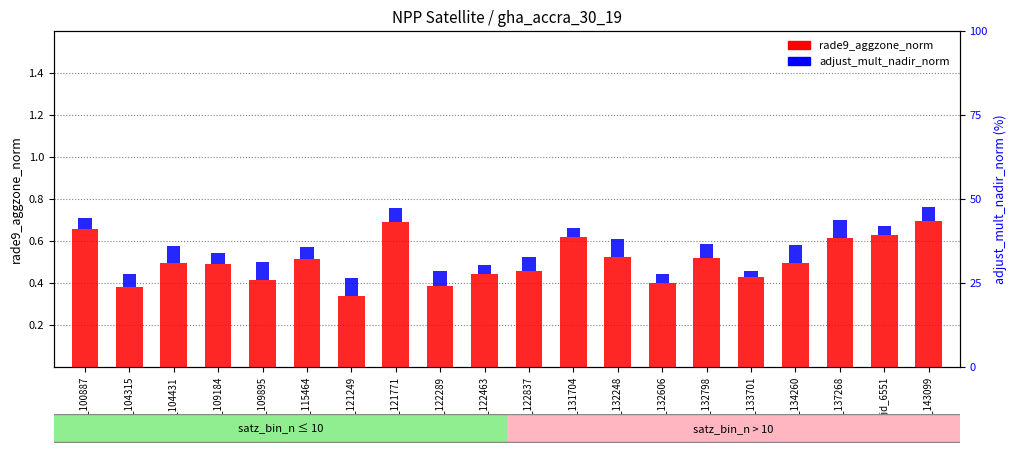

What is the label of the 19th bar from the right?

gid_104315